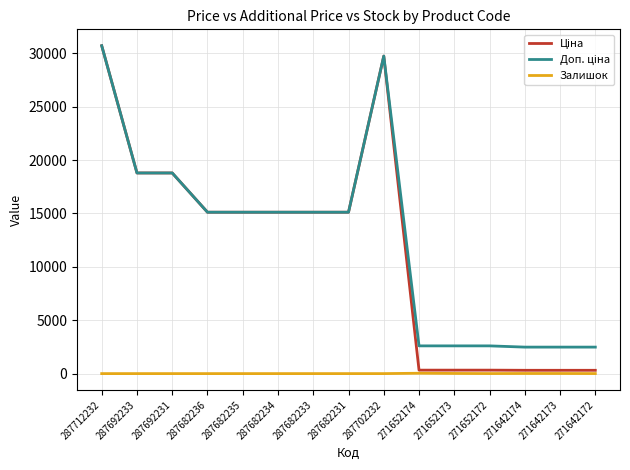

What position from the left is 287702232?

9